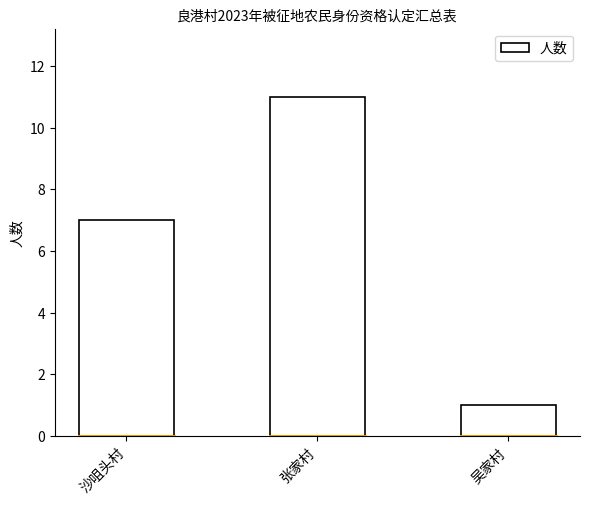

What is the ratio of the value at 沙咀头村 to the value at 吴家村?

7.0